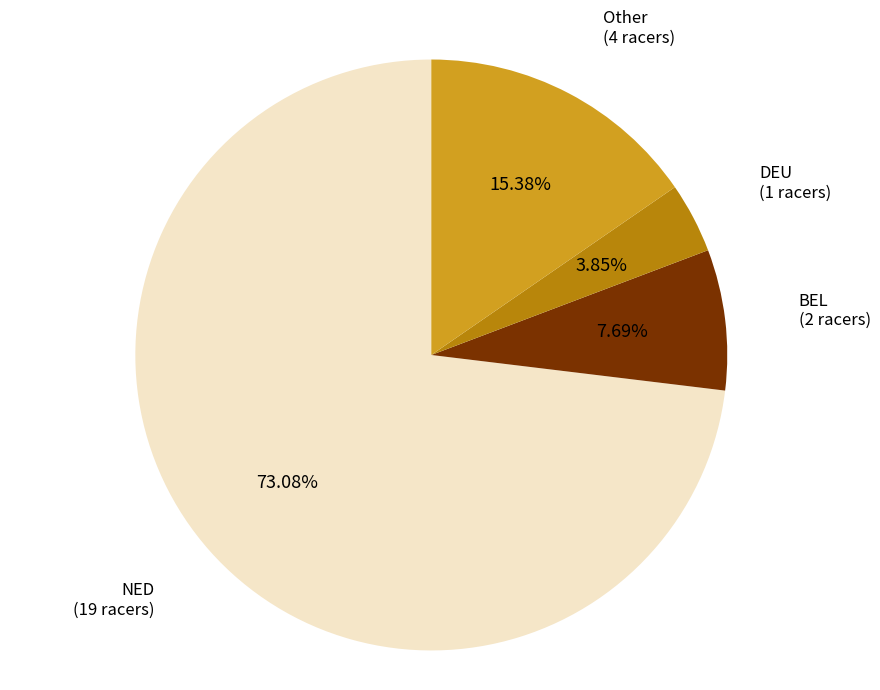

Is Other the majority of the pie?

No